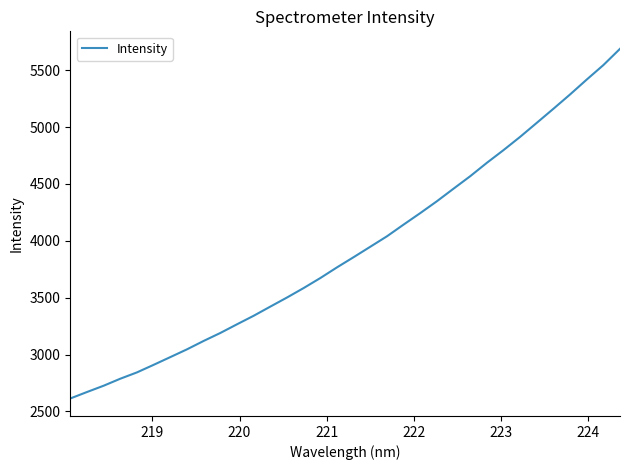

What is the minimum value shown in the chart?

2614.3